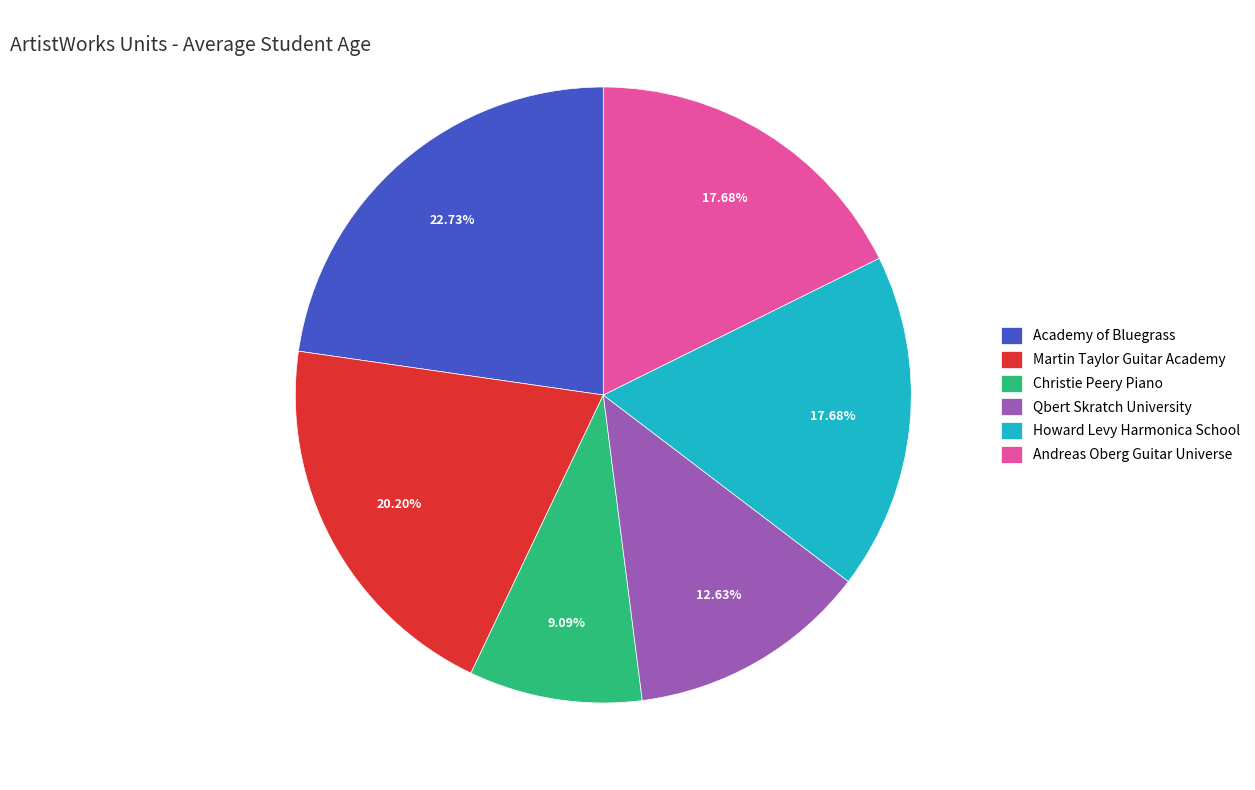

Count the number of slices in the pie.

6